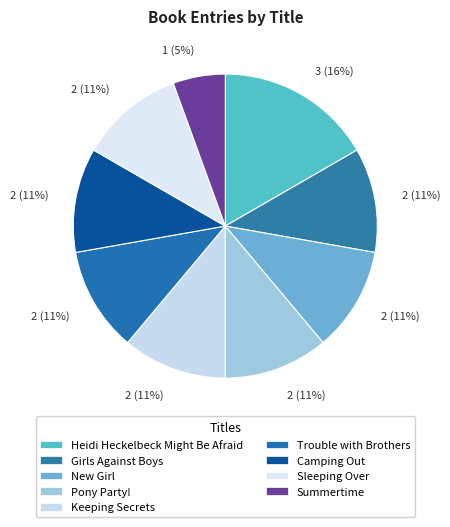

Count the number of slices in the pie.

9